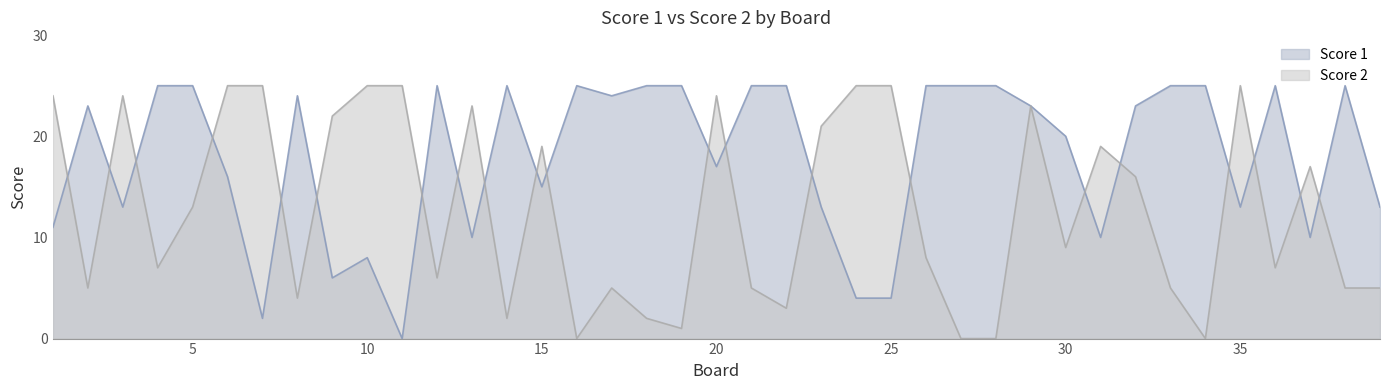

At which label does Score 2 reach its minimum?

16